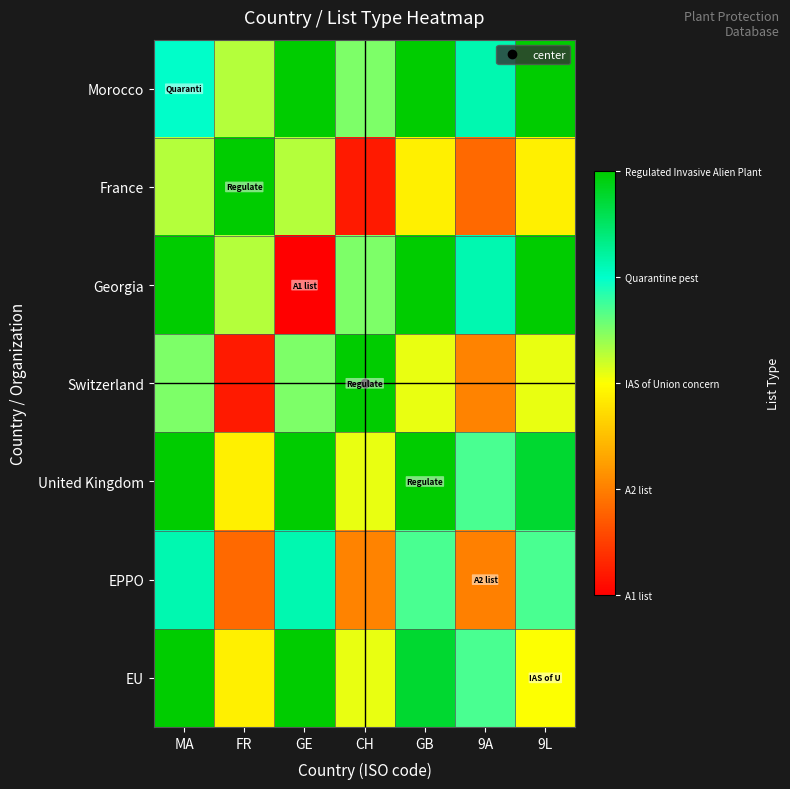

What is the total value across all series at 9L?

20.8